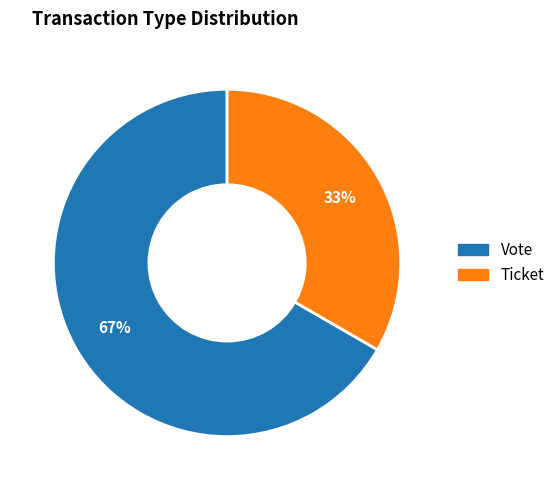

Which slice is the smallest?

Ticket